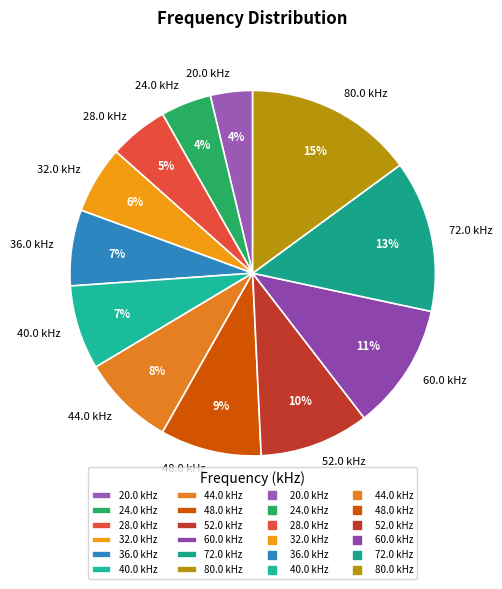

Which category has the smallest portion of the pie?

20.0